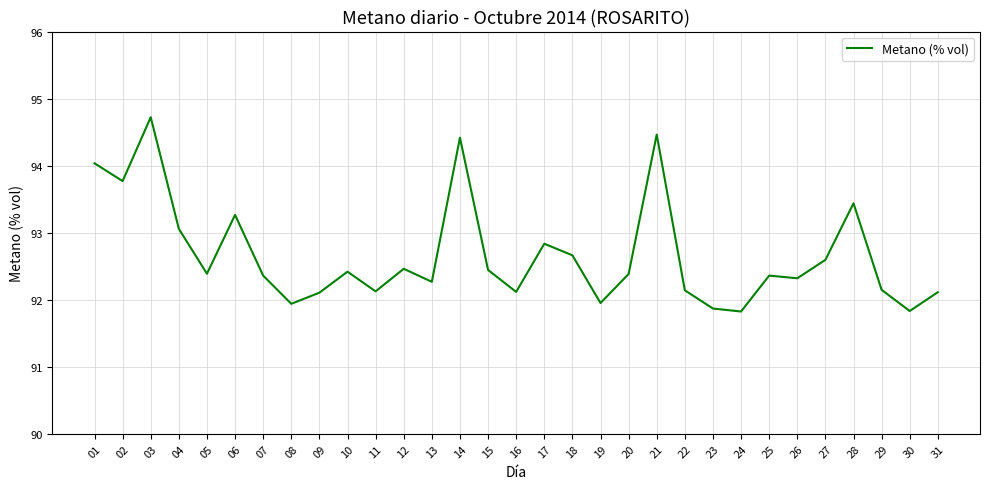

What is the maximum value shown in the chart?

94.7